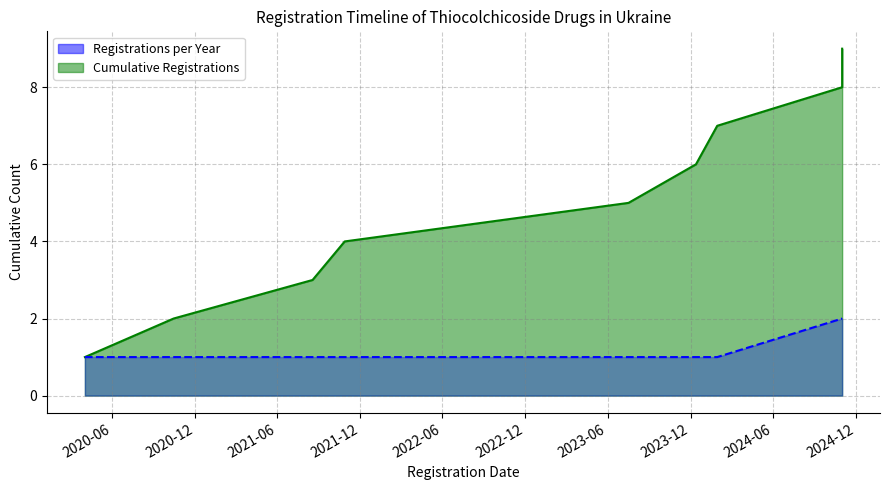

Between 2023-07-17 and 2020-04-02, which is larger?

2023-07-17